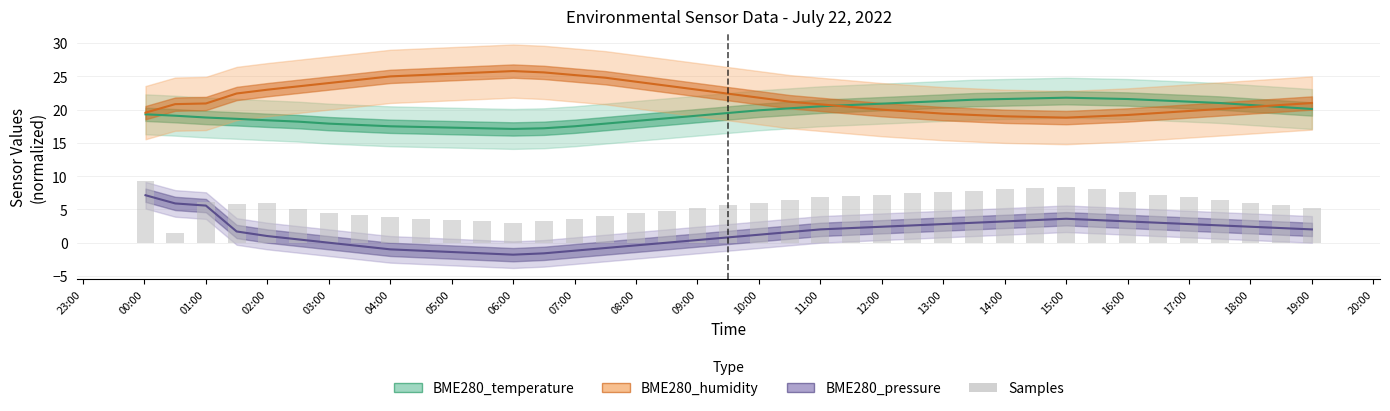

What is the difference between the maximum and minimum values in the BME280_humidity series?

7.0